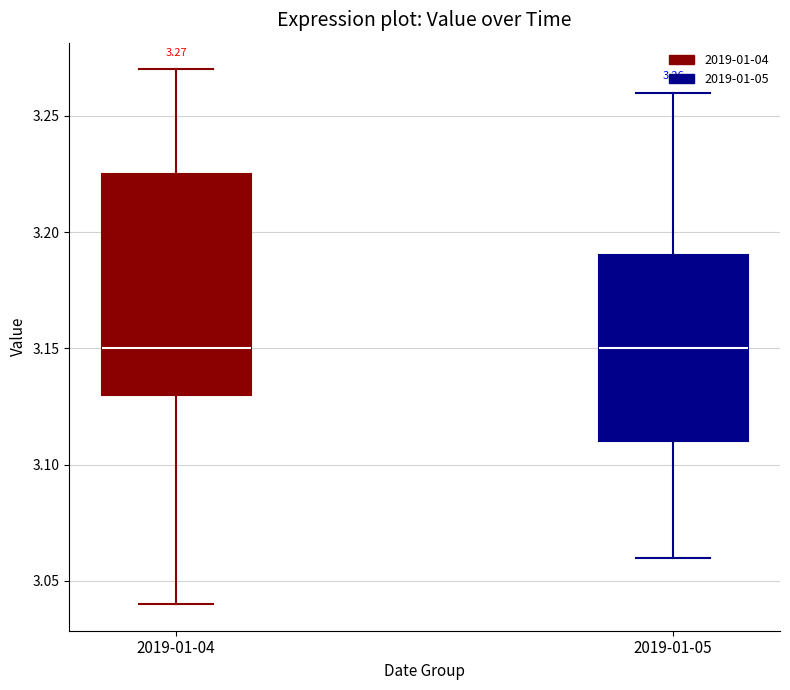

Which box is the tallest, from its lower edge to its upper edge?

2019-01-04